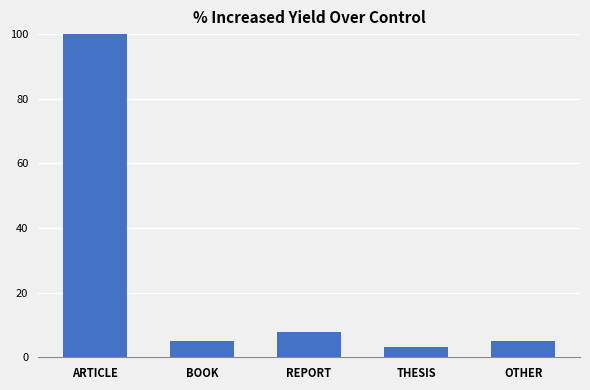

Are the bars grouped side by side (vs. stacked)?

No